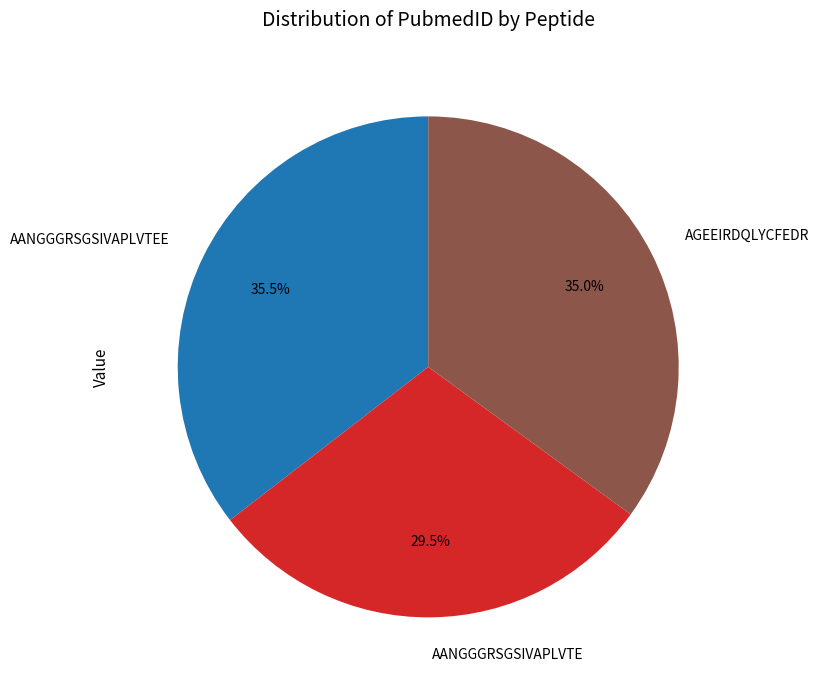

Does AGEEIRDQLYCFEDR account for over 50% of the chart?

No